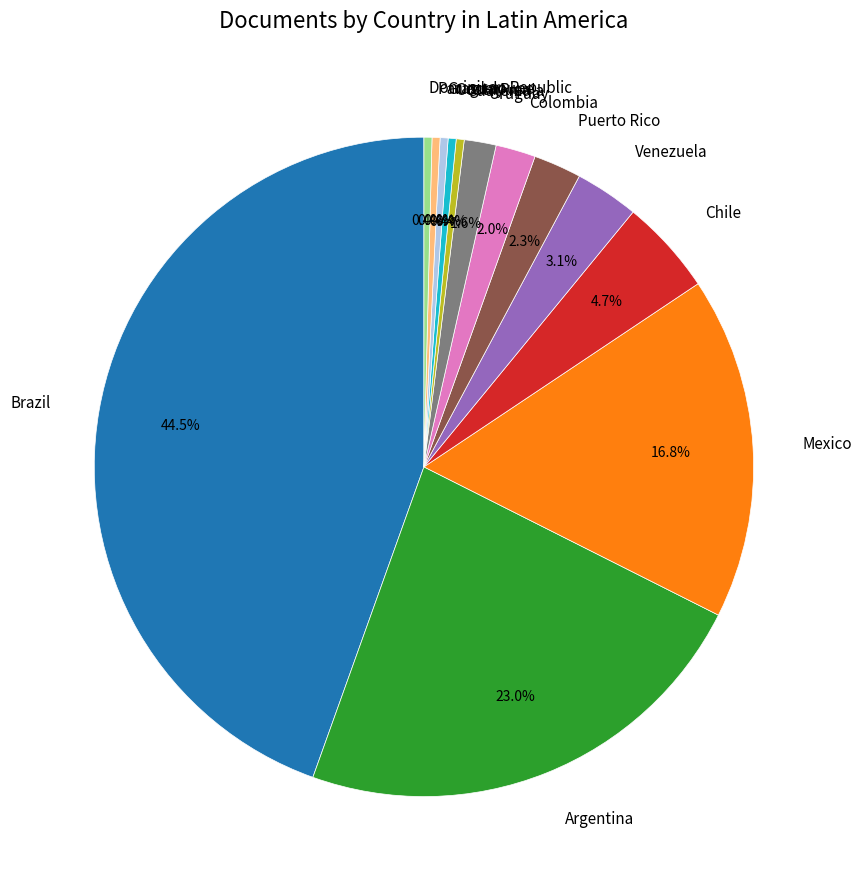

Which slice is the largest?

Brazil